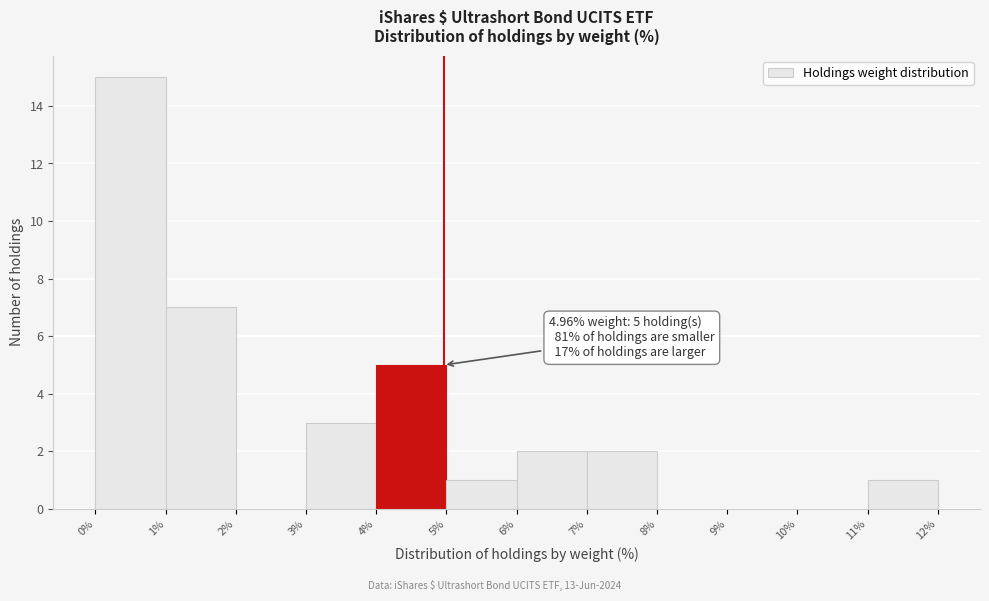

Which range on the x-axis has the tallest bar?

0% to 1%